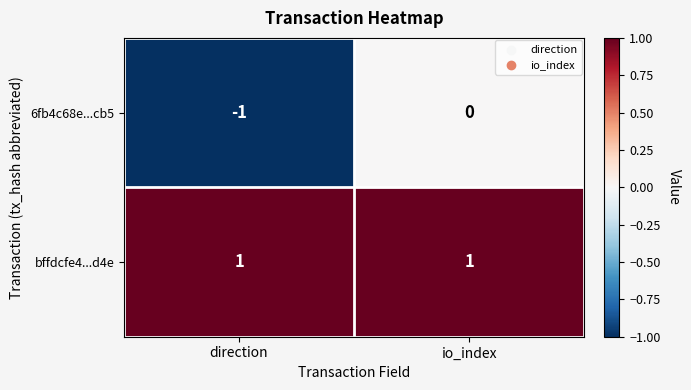

How many distinct data groups are displayed?

2